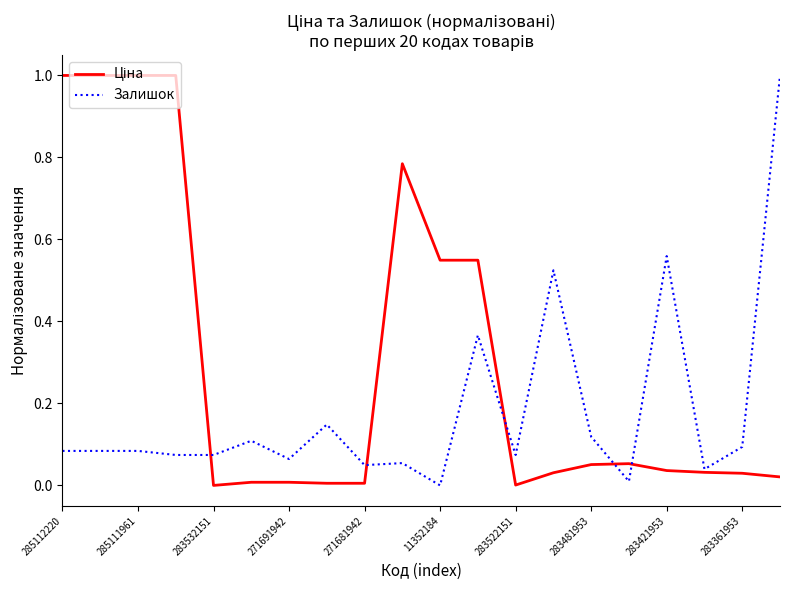

What is the maximum value shown in the chart?

1.0